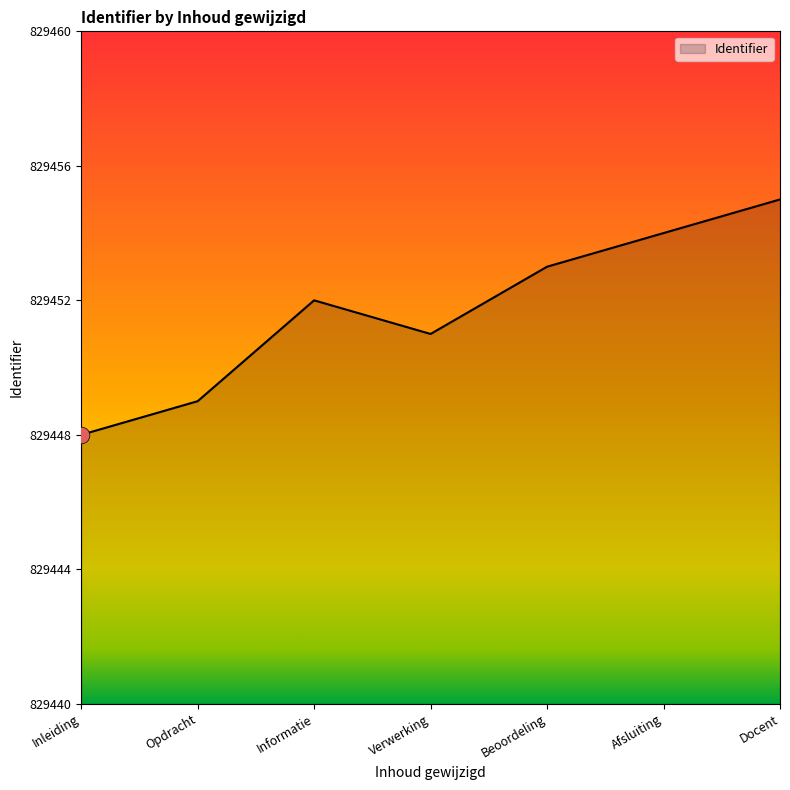

What is the change in value from Verwerking to Afsluiting?

+3